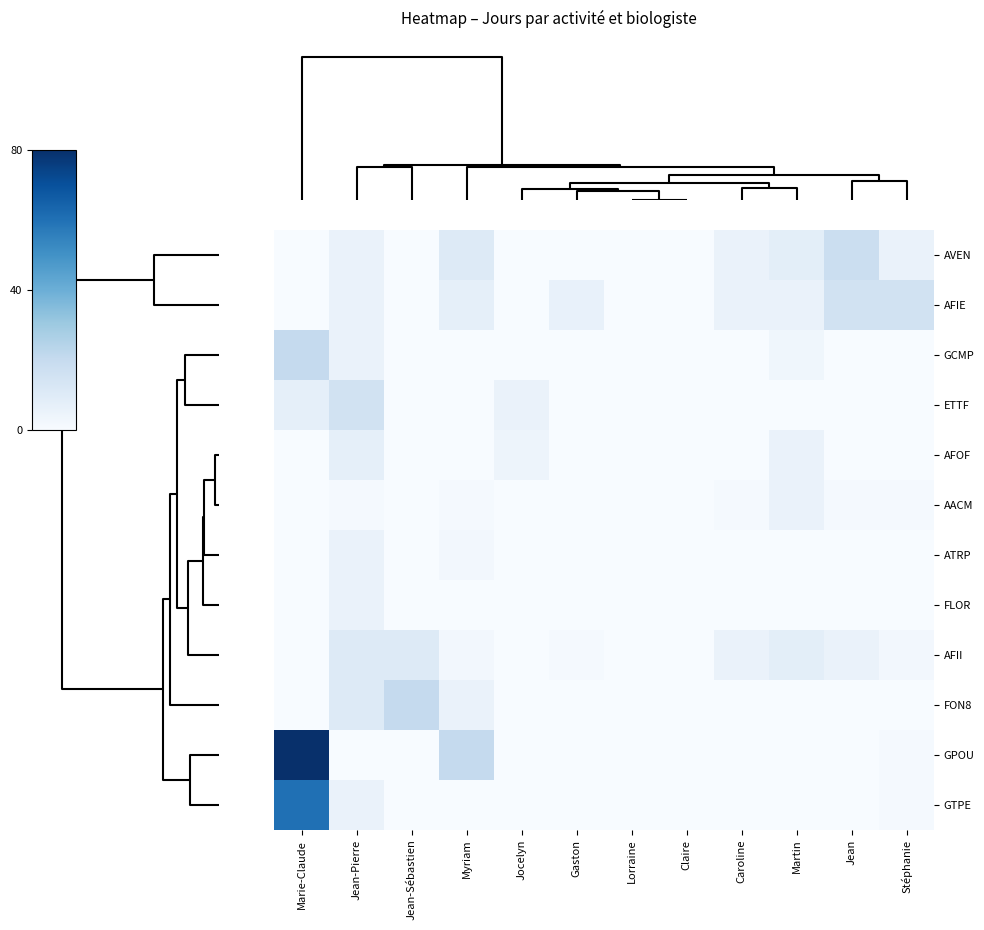

Reading left to right, extract all data points from this chart.

AVEN: Marie-Claude=0	Jean-Pierre=5	Jean-Sébastien=0	Myriam=10	Jocelyn=0	Gaston=0	Lorraine=0	Claire=0	Caroline=5	Martin=8	Jean=18	Stéphanie=5
AFIE: Marie-Claude=0	Jean-Pierre=5	Jean-Sébastien=0	Myriam=7	Jocelyn=0	Gaston=6	Lorraine=0	Claire=0	Caroline=5	Martin=5	Jean=15	Stéphanie=15
GCMP: Marie-Claude=20	Jean-Pierre=5	Jean-Sébastien=0	Myriam=0	Jocelyn=0	Gaston=0	Lorraine=0	Claire=0	Caroline=0	Martin=3	Jean=0	Stéphanie=0
ETTF: Marie-Claude=7	Jean-Pierre=15	Jean-Sébastien=0	Myriam=0	Jocelyn=5	Gaston=0	Lorraine=0	Claire=0	Caroline=0	Martin=0	Jean=0	Stéphanie=0
AFOF: Marie-Claude=0	Jean-Pierre=7	Jean-Sébastien=0	Myriam=0	Jocelyn=4	Gaston=0	Lorraine=0	Claire=0	Caroline=0	Martin=5	Jean=0	Stéphanie=0
AACM: Marie-Claude=0	Jean-Pierre=1	Jean-Sébastien=0	Myriam=1	Jocelyn=0	Gaston=0	Lorraine=0	Claire=0	Caroline=1	Martin=5	Jean=1	Stéphanie=1
ATRP: Marie-Claude=0	Jean-Pierre=5	Jean-Sébastien=0	Myriam=2	Jocelyn=0	Gaston=0	Lorraine=0	Claire=0	Caroline=0	Martin=0	Jean=0	Stéphanie=0
FLOR: Marie-Claude=0	Jean-Pierre=5	Jean-Sébastien=0	Myriam=0	Jocelyn=0	Gaston=0	Lorraine=0	Claire=0	Caroline=0	Martin=0	Jean=0	Stéphanie=0
AFII: Marie-Claude=0	Jean-Pierre=10	Jean-Sébastien=10	Myriam=2	Jocelyn=0	Gaston=1	Lorraine=0	Claire=0	Caroline=5	Martin=8	Jean=5	Stéphanie=2
FON8: Marie-Claude=0	Jean-Pierre=10	Jean-Sébastien=20	Myriam=5	Jocelyn=0	Gaston=0	Lorraine=0	Claire=0	Caroline=0	Martin=0	Jean=0	Stéphanie=0
GPOU: Marie-Claude=80	Jean-Pierre=0	Jean-Sébastien=0	Myriam=20	Jocelyn=0	Gaston=0	Lorraine=0	Claire=0	Caroline=0	Martin=0	Jean=0	Stéphanie=1
GTPE: Marie-Claude=60	Jean-Pierre=5	Jean-Sébastien=0	Myriam=0	Jocelyn=0	Gaston=0	Lorraine=0	Claire=0	Caroline=0	Martin=0	Jean=0	Stéphanie=1